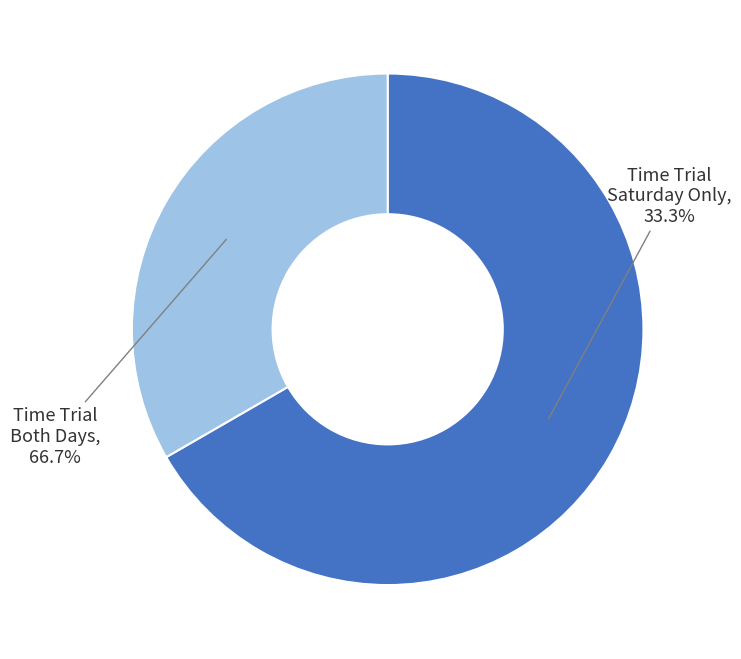

True or false: Jon Harbaugh accounts for 2% of the total.

False